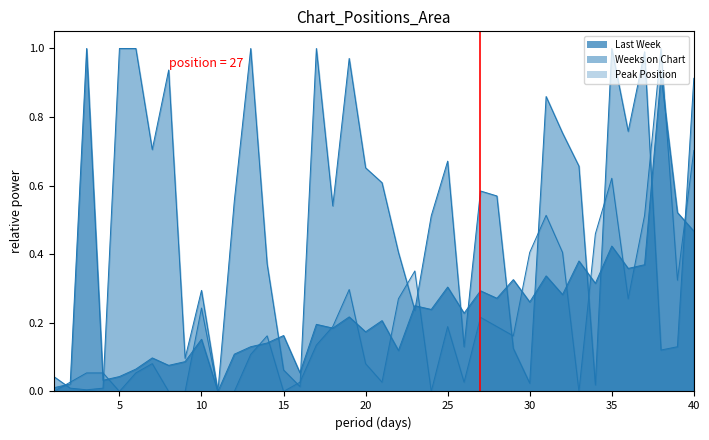

Is the value of Peak Position at 19 greater than the value of Weeks on Chart at 39?

Yes